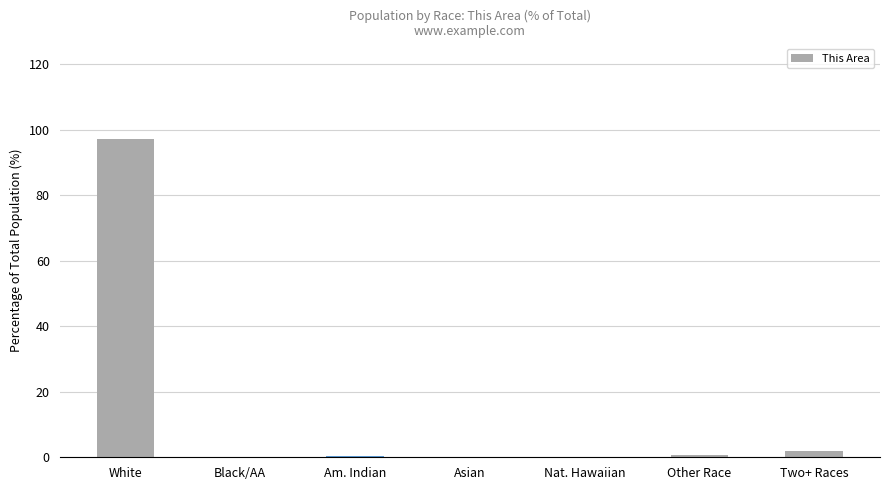

The value at Am. Indian is 0.3. True or false?

True